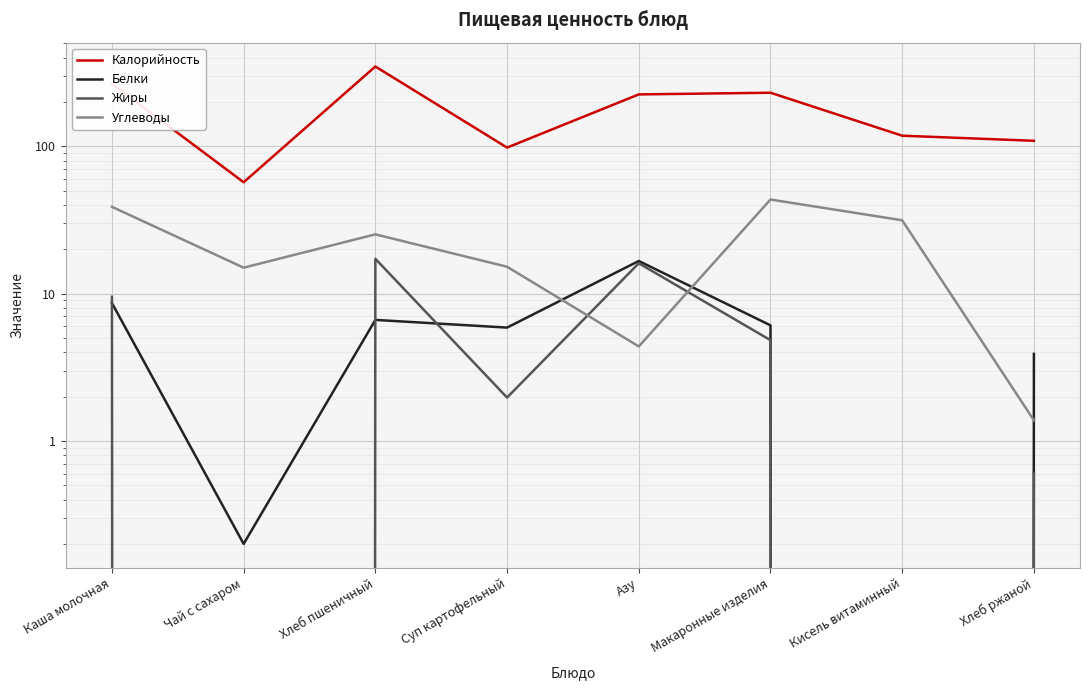

List the series in order of their peak value, highest first.

Калорийность, Углеводы, Жиры, Белки